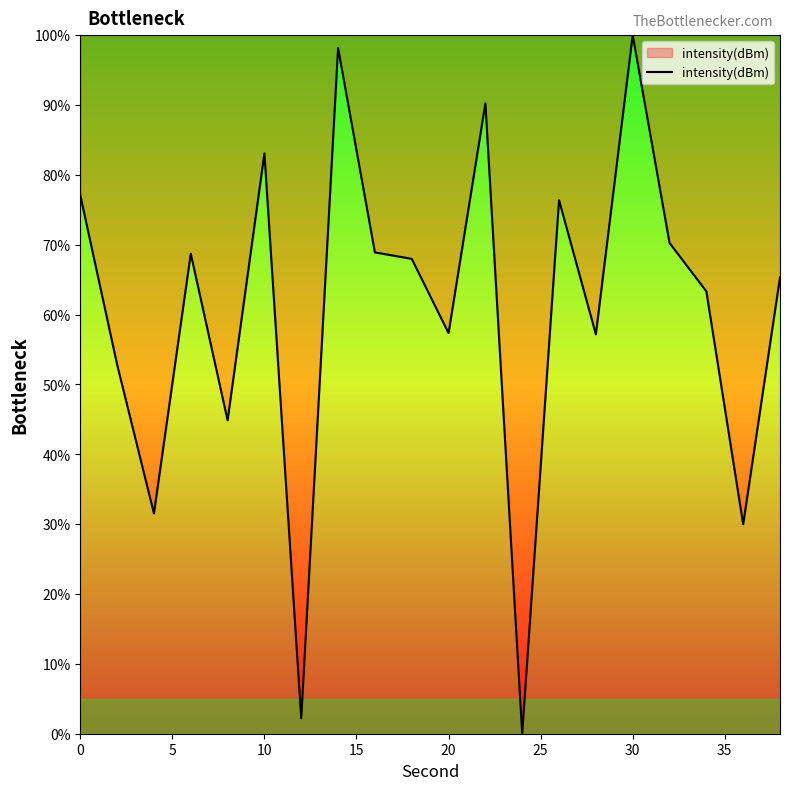

What is the difference between the maximum and minimum values?

100.0